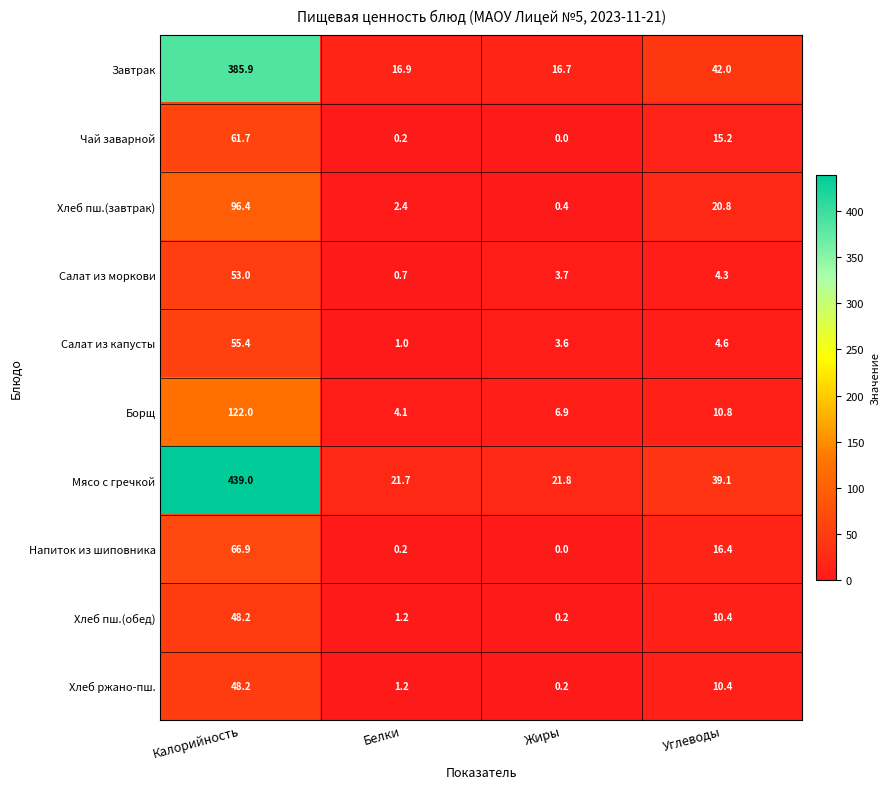

At which category is the sum across all series the highest?

Калорийность